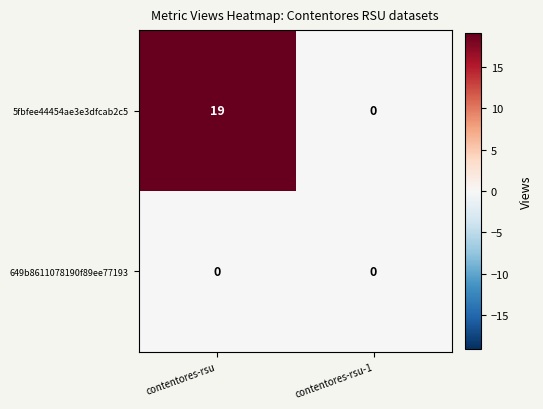

Rank the series by their average value, from lowest to highest.

649b8611078190f89ee77193, 5fbfee44454ae3e3dfcab2c5